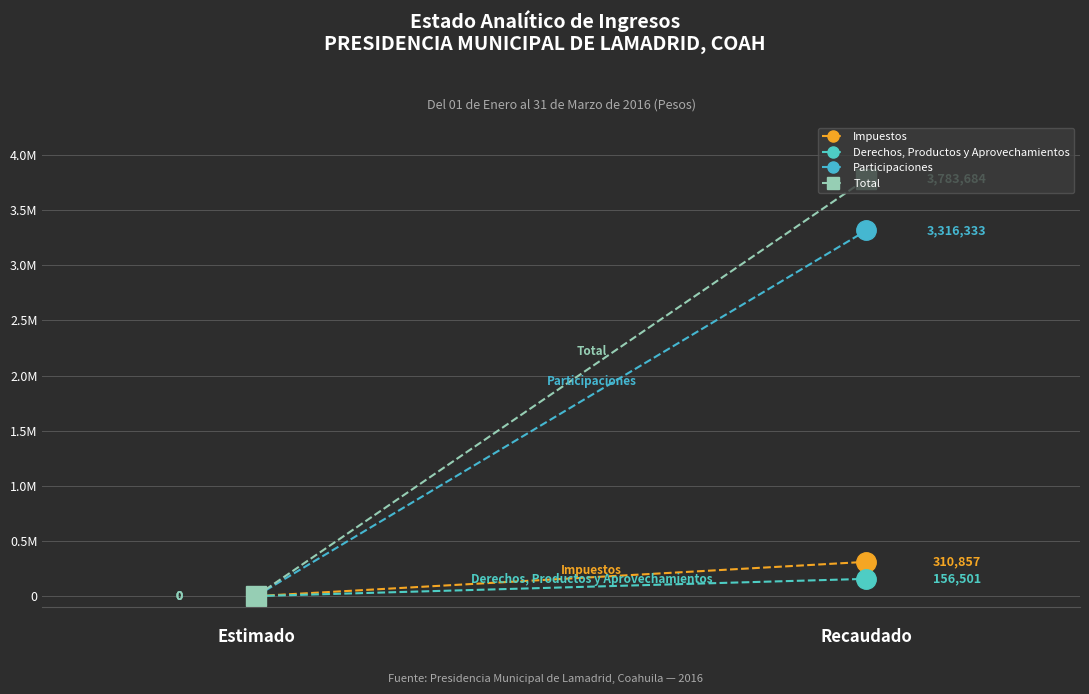

How many values in Total are above zero?

1